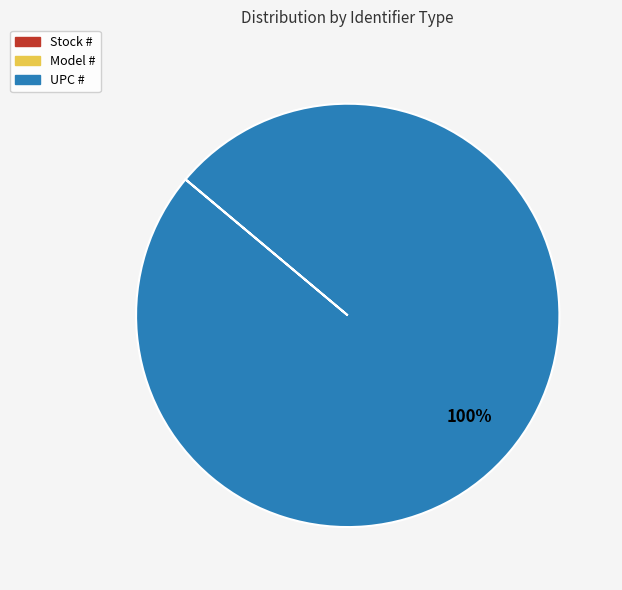

True or false: UPC # accounts for 100% of the total.

True